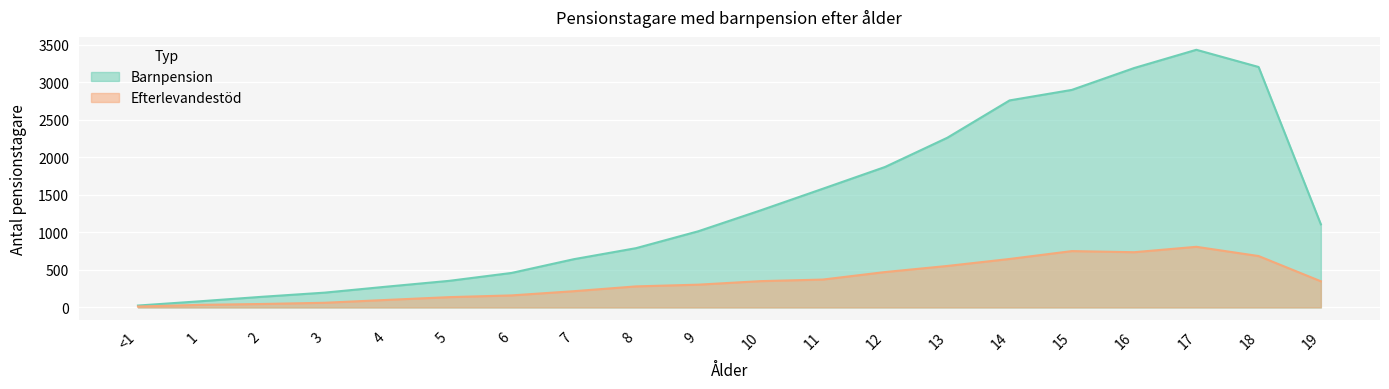

Rank the series at 8 from lowest to highest value.

Efterlevandestod, Barnpension